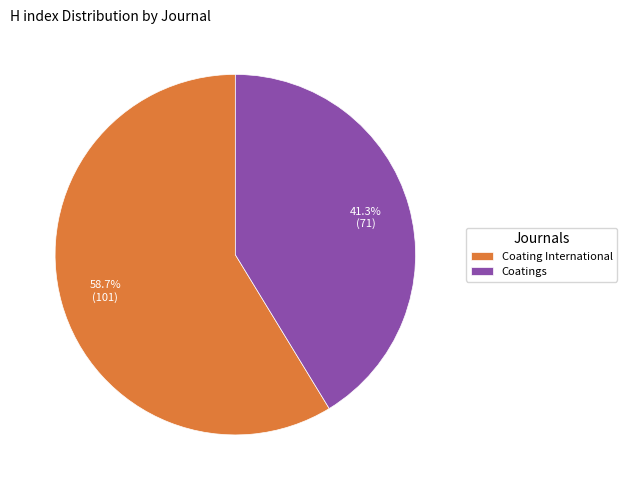

What is the ratio of the value at Coating International to the value at Coatings?

1.4